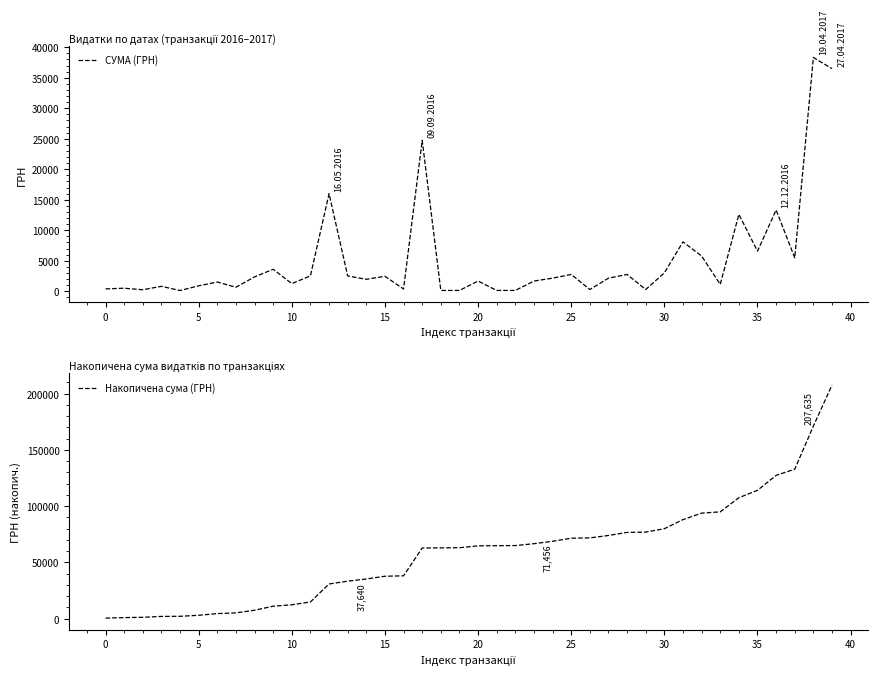

List the series in order of their peak value, lowest first.

СУМА (ГРН), Накопичена сума (ГРН)